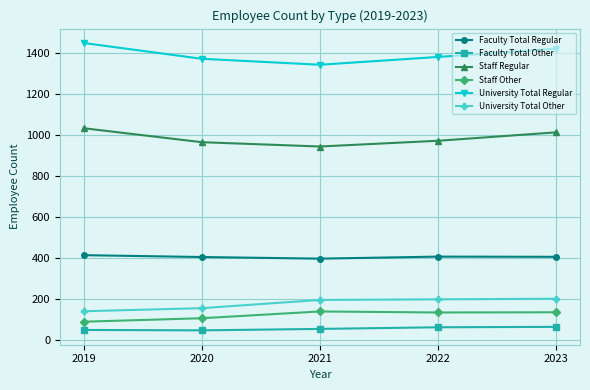

Is the value of University Total Regular at 2020 greater than the value of Staff Other at 2023?

Yes